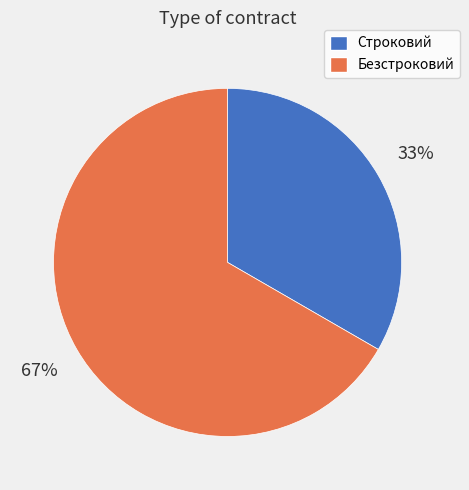

True or false: Безстроковий accounts for 67% of the total.

True